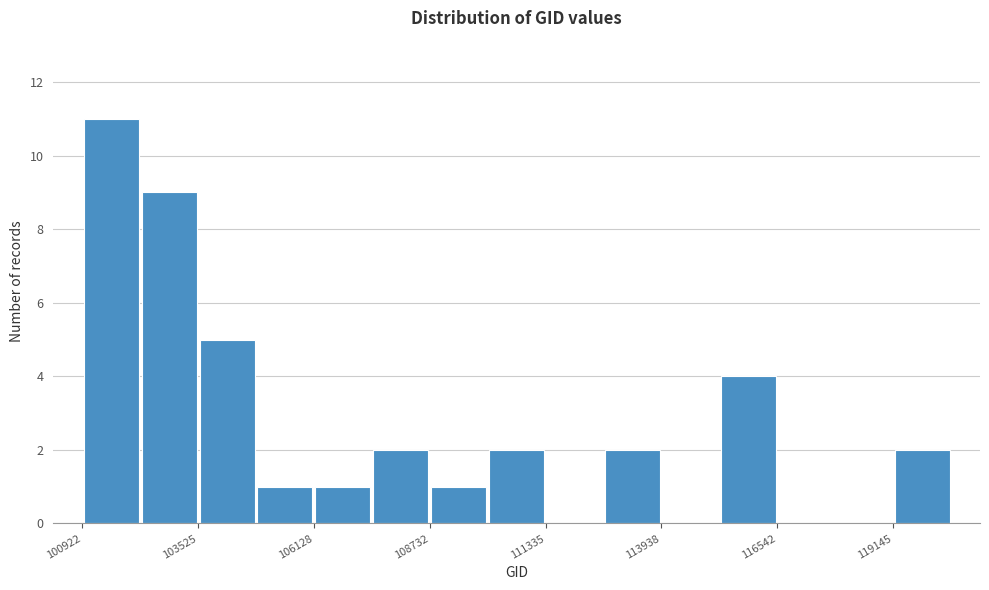

Read against the x-axis, roughly where is the centre of the tallest bar?

101500